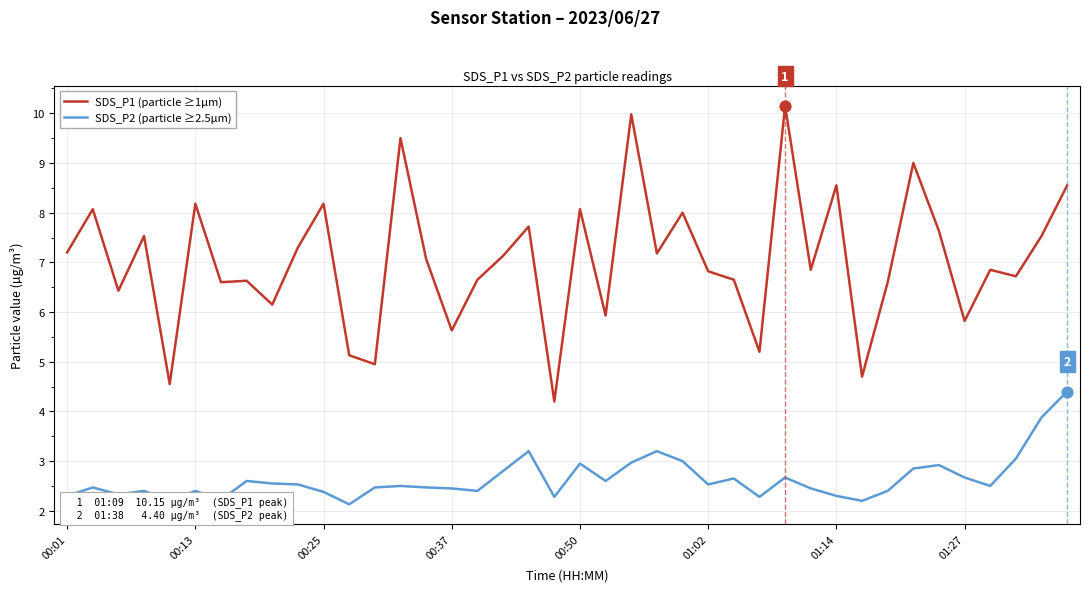

At how many categories does at least one series exceed 6?

31